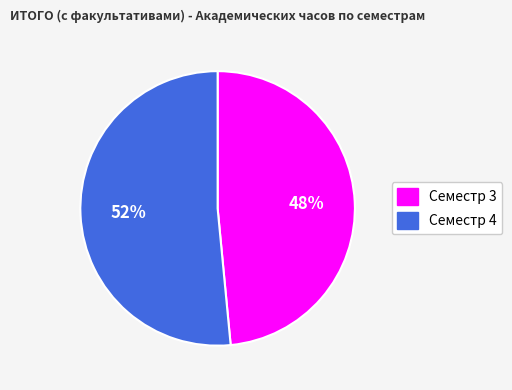

What percentage is the Семестр 3 slice, to the nearest percent?

48%